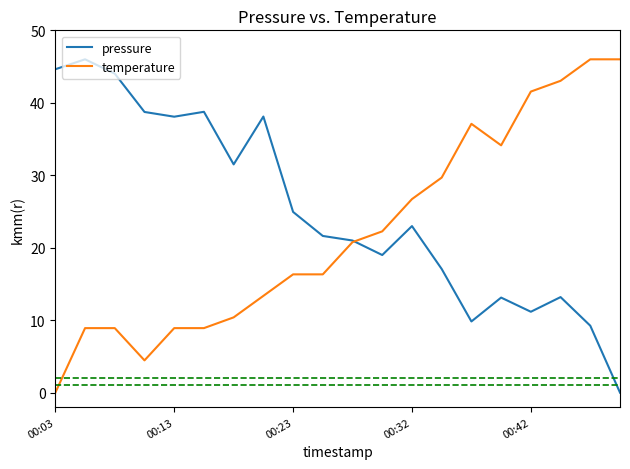

List the series in order of their overall mean, lowest first.

temperature, pressure